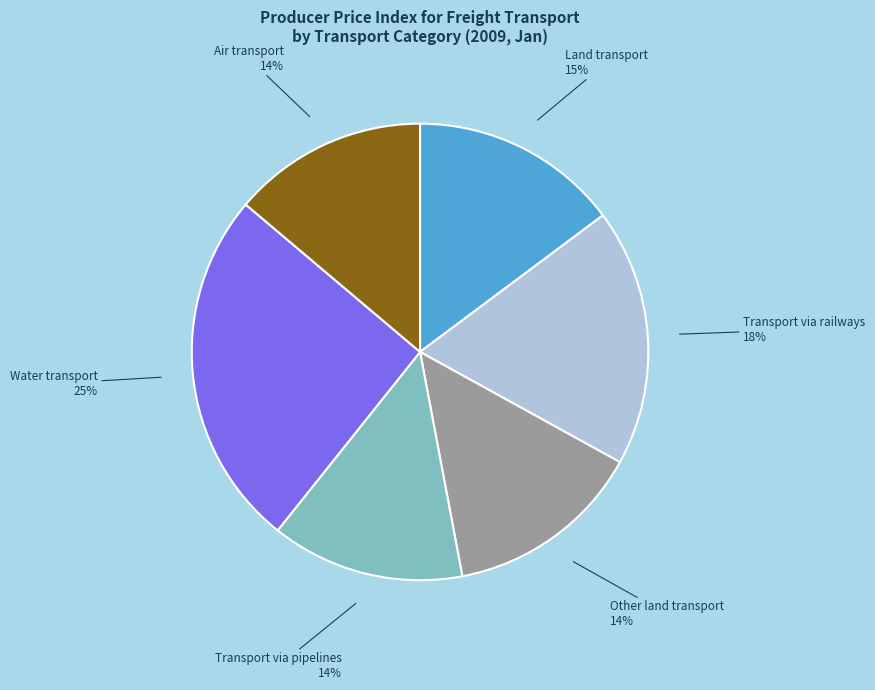

Is there a majority slice in this chart?

No